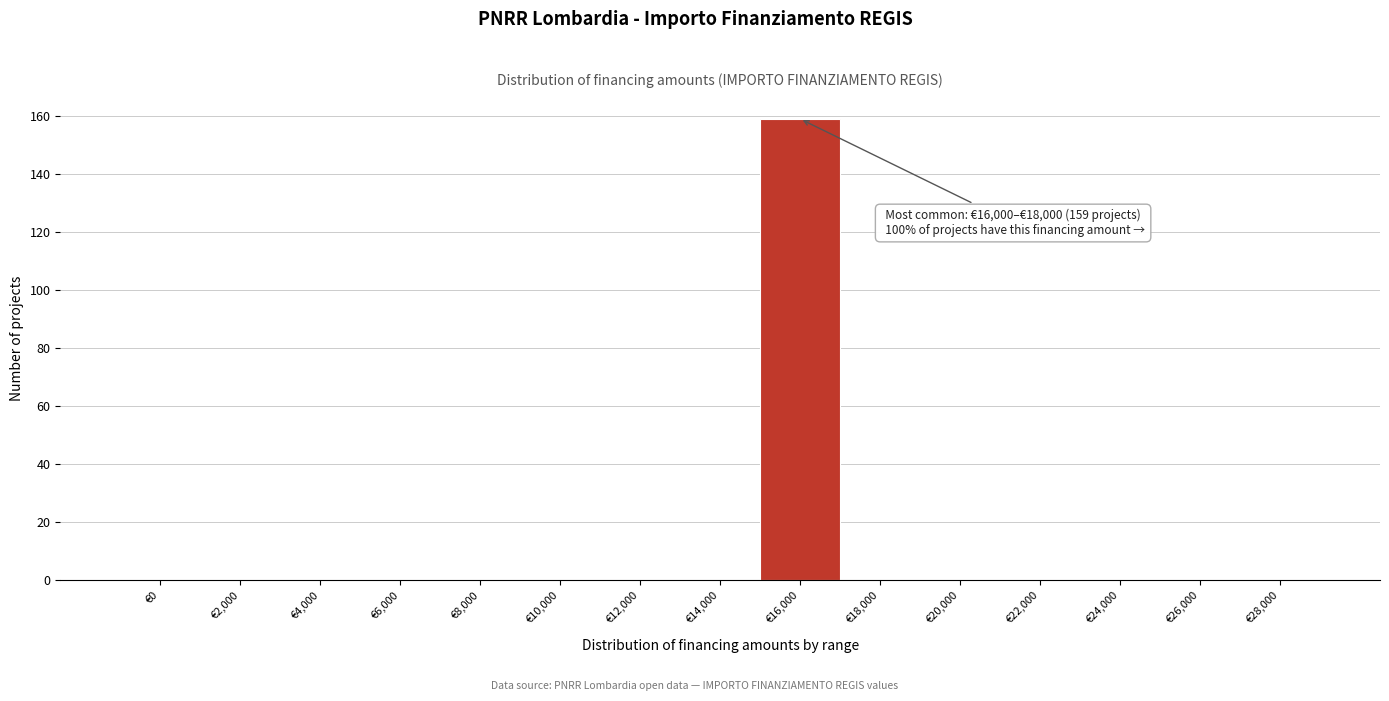

Reading left to right, transcribe all the data shown in this chart.

€0=0	€2,000=0	€4,000=0	€6,000=0	€8,000=0	€10,000=0	€12,000=0	€14,000=0	€16,000=159	€18,000=0	€20,000=0	€22,000=0	€24,000=0	€26,000=0	€28,000=0